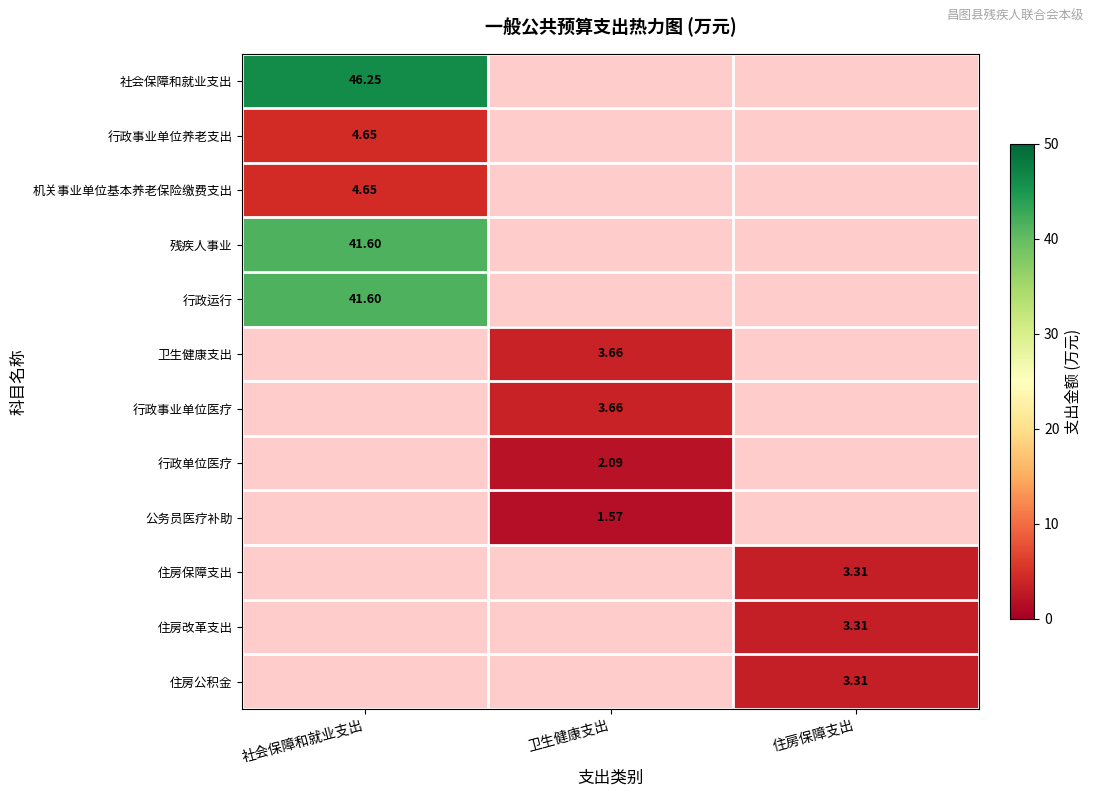

Is the value of 机关事业单位基本养老保险缴费支出 at 社会保障和就业支出 greater than the value of 公务员医疗补助 at 卫生健康支出?

Yes